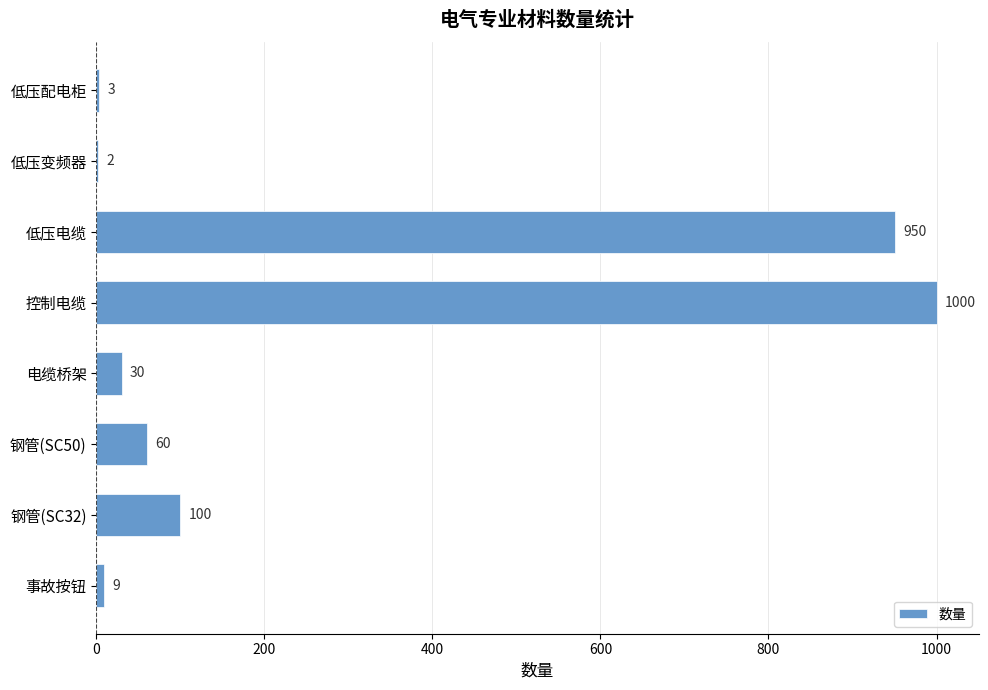

The chart shows a value of 950 at 低压电缆. True or false?

True